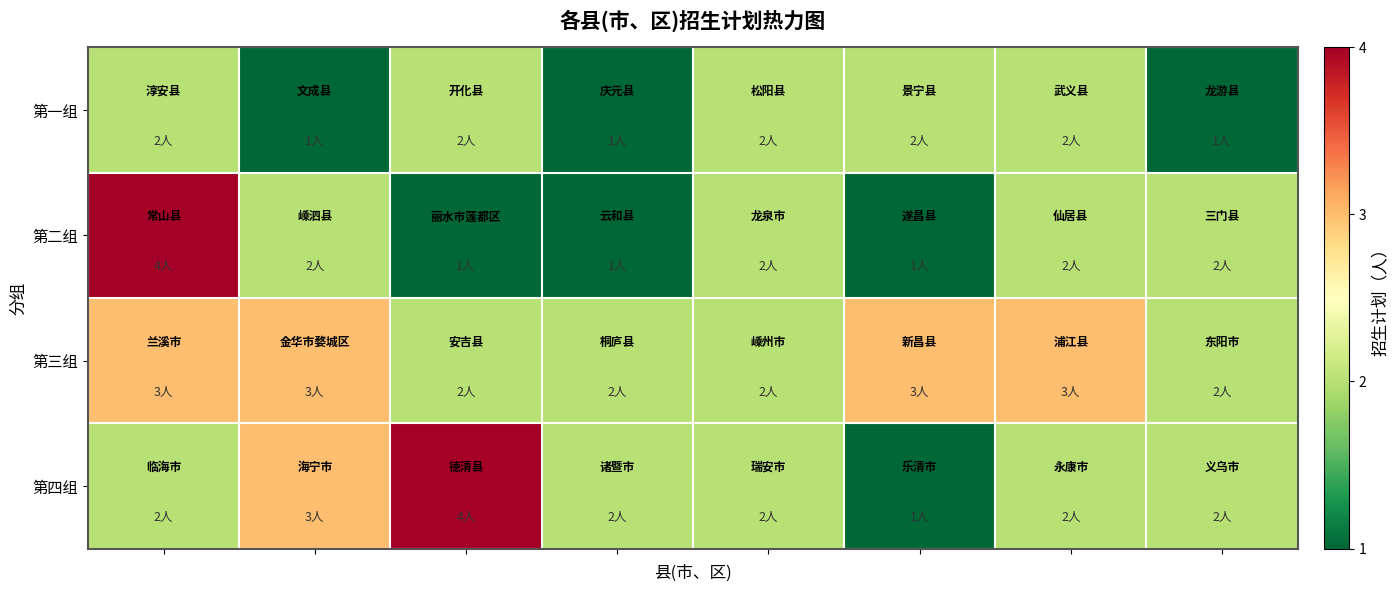

Reading left to right, extract all data points from this chart.

第一组: 2	1	2	1	2	2	2	1
第二组: 4	2	1	1	2	1	2	2
第三组: 3	3	2	2	2	3	3	2
第四组: 2	3	4	2	2	1	2	2